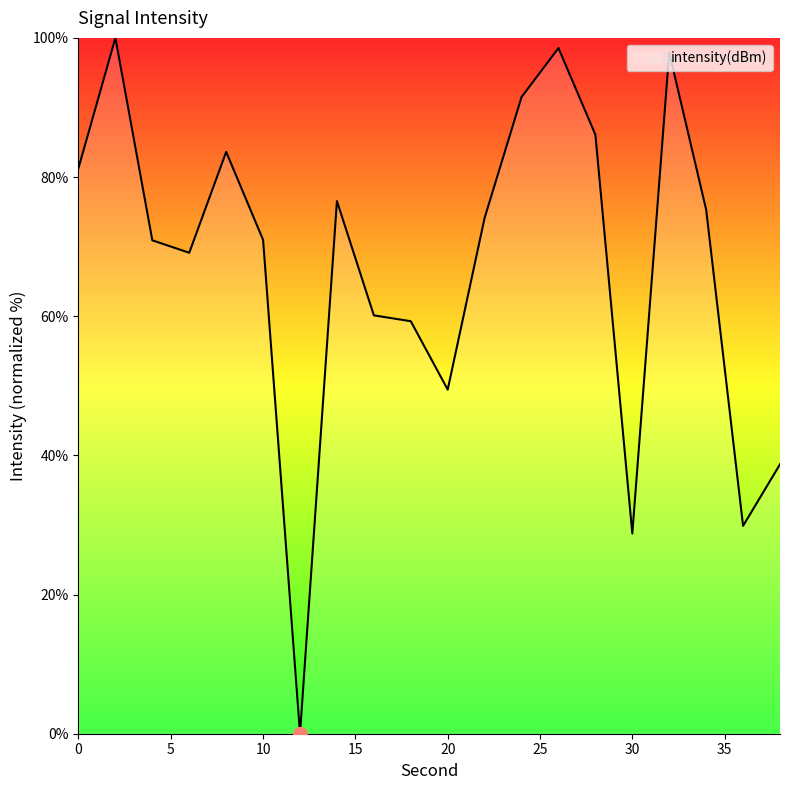

True or false: the data has more than 2 interior local peaks.

True